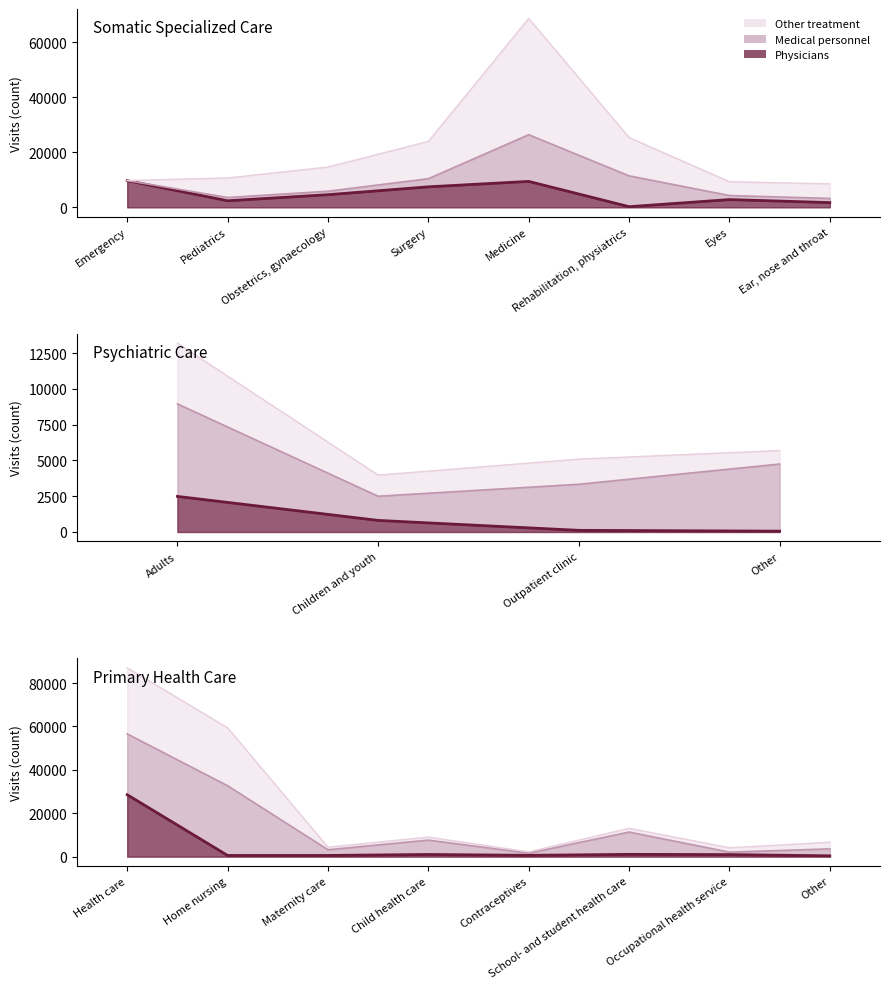

True or false: Other treatment and Physicians cross at least once.

False